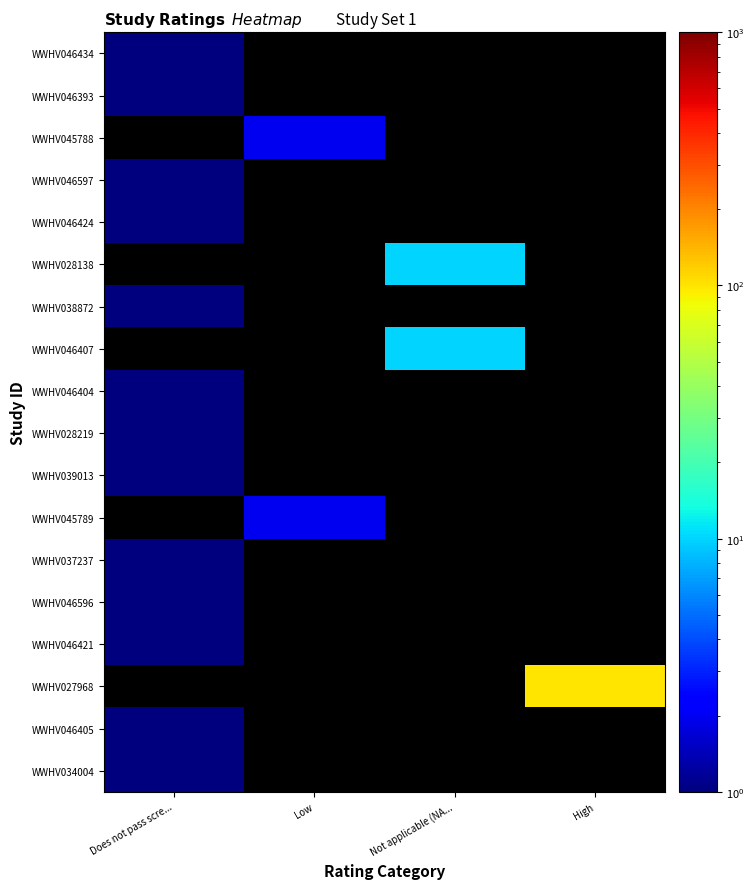

What is the approximate value of WWHV039013 at Does not pass scre...?

1.0